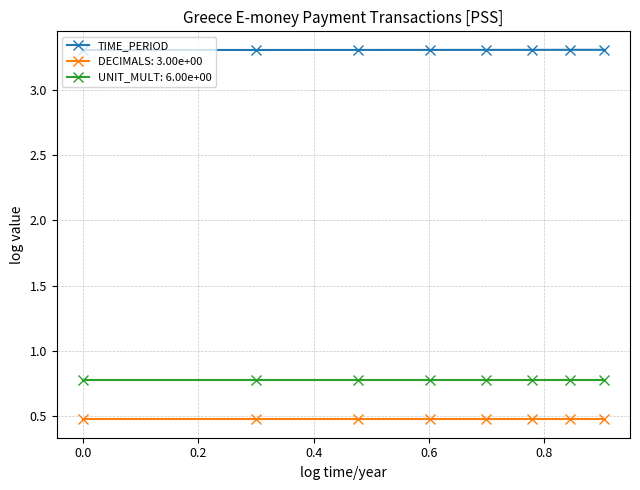

How many data points does each series have?

8